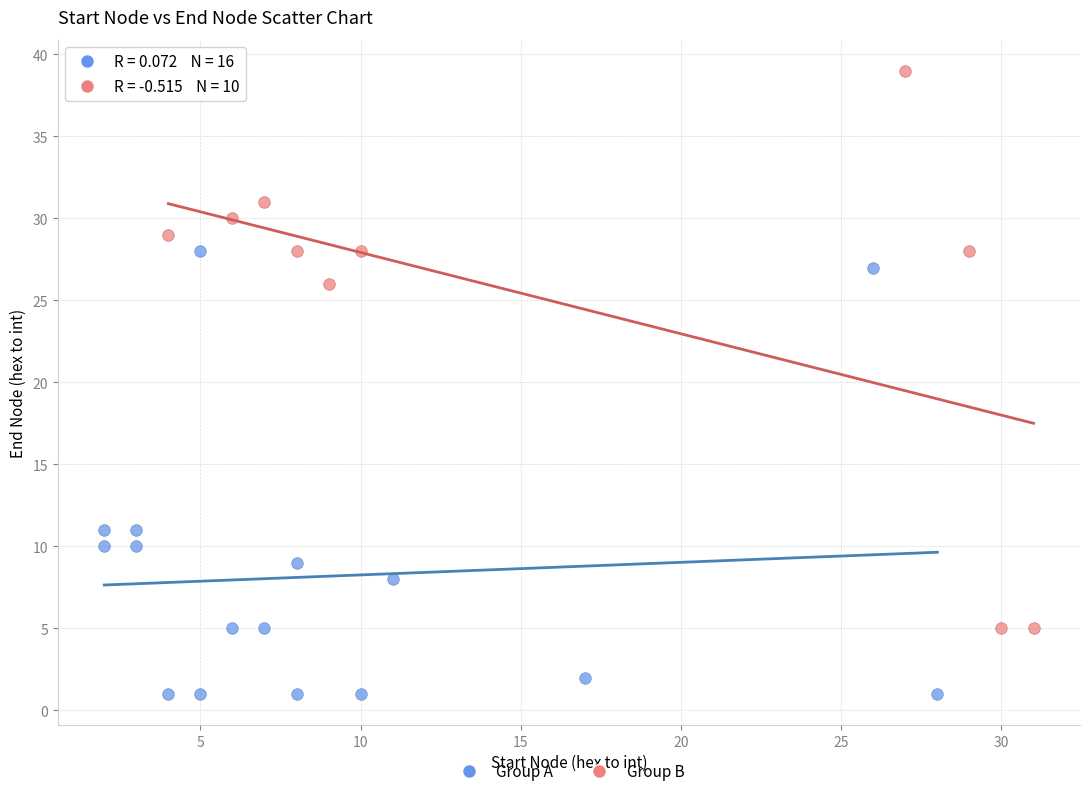

Which series reaches the minimum Y coordinate?

Group A